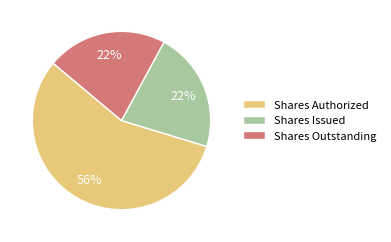

Do Shares Issued and Shares Outstanding together represent more than half of the pie?

No